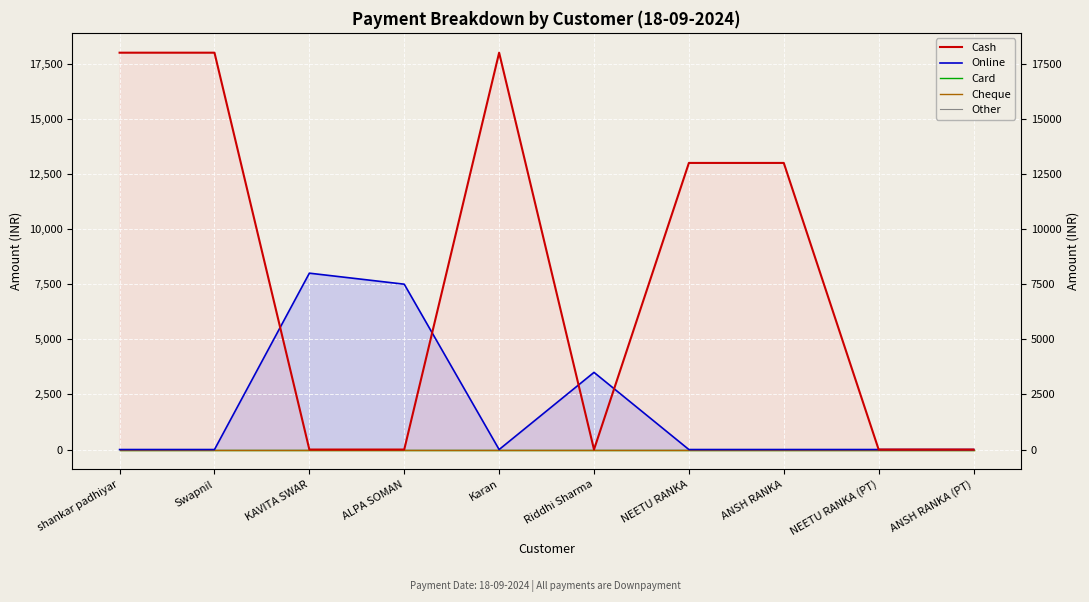

At how many categories does at least one series exceed 16691?

3